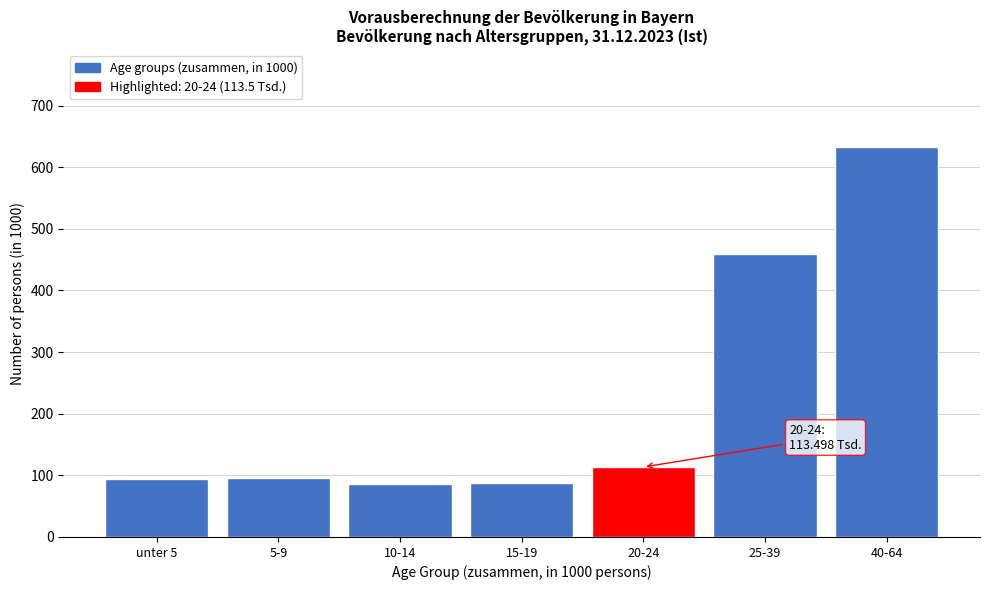

What is the average value?

224.1